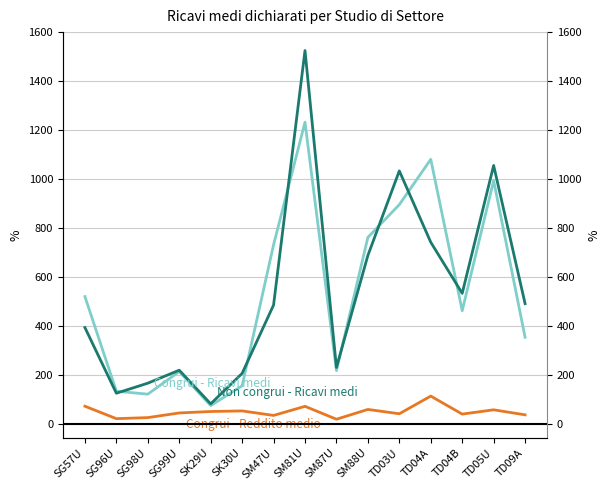

What is the difference between the maximum and second lowest values in the Congrui - Ricavi medi series?

1109.6